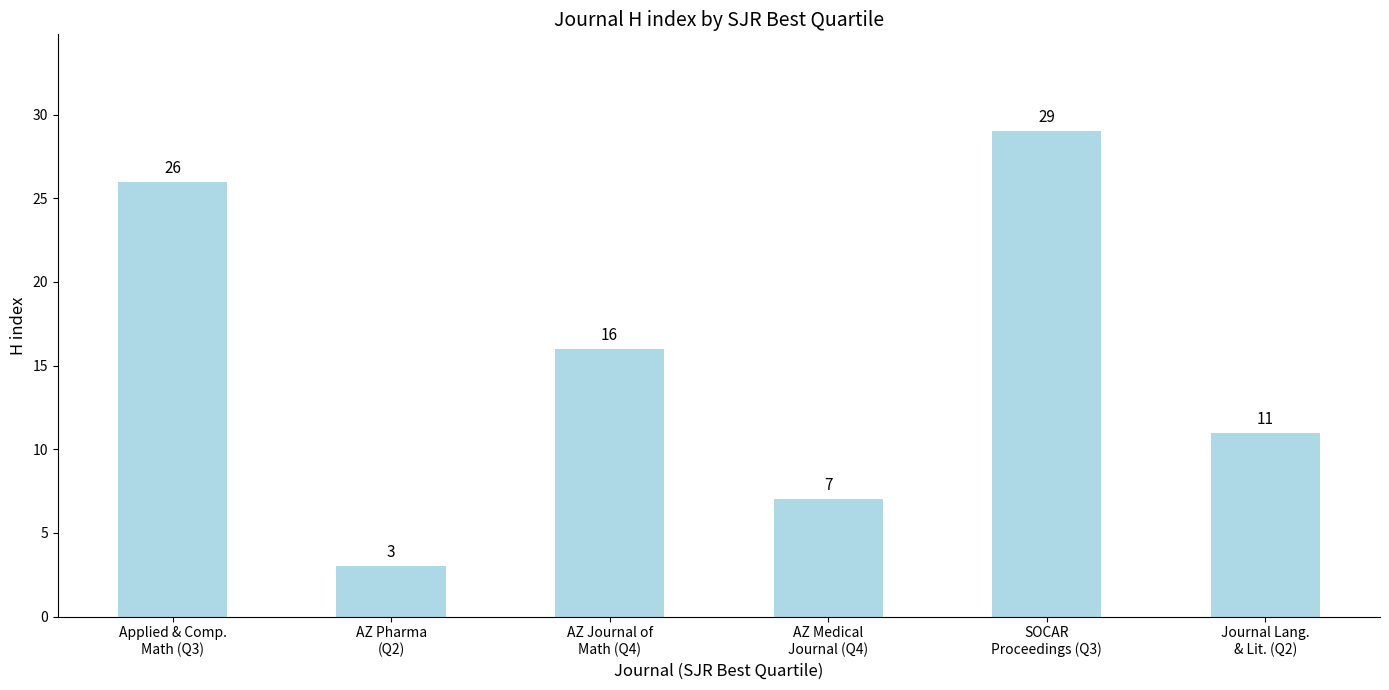

Is it true that the value at AZ Pharma
(Q2) is 3?

True